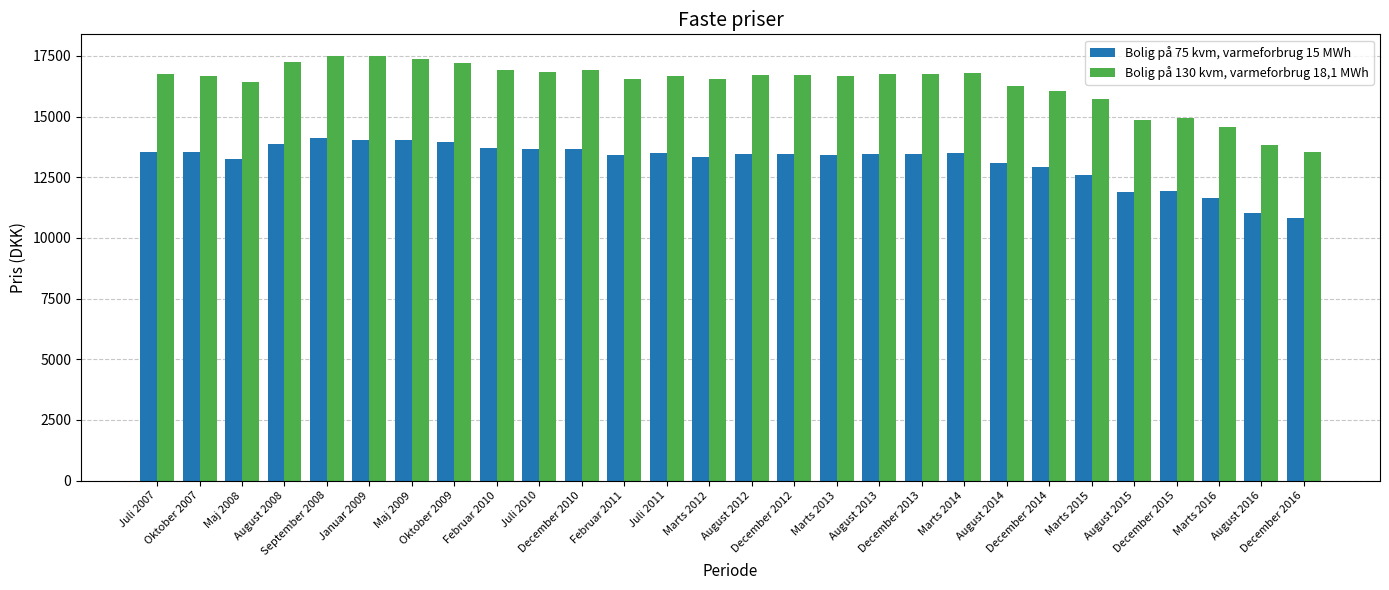

True or false: Bolig på 130 kvm, varmeforbrug 18,1 MWh has a value of 16061.2 at December 2014.

True